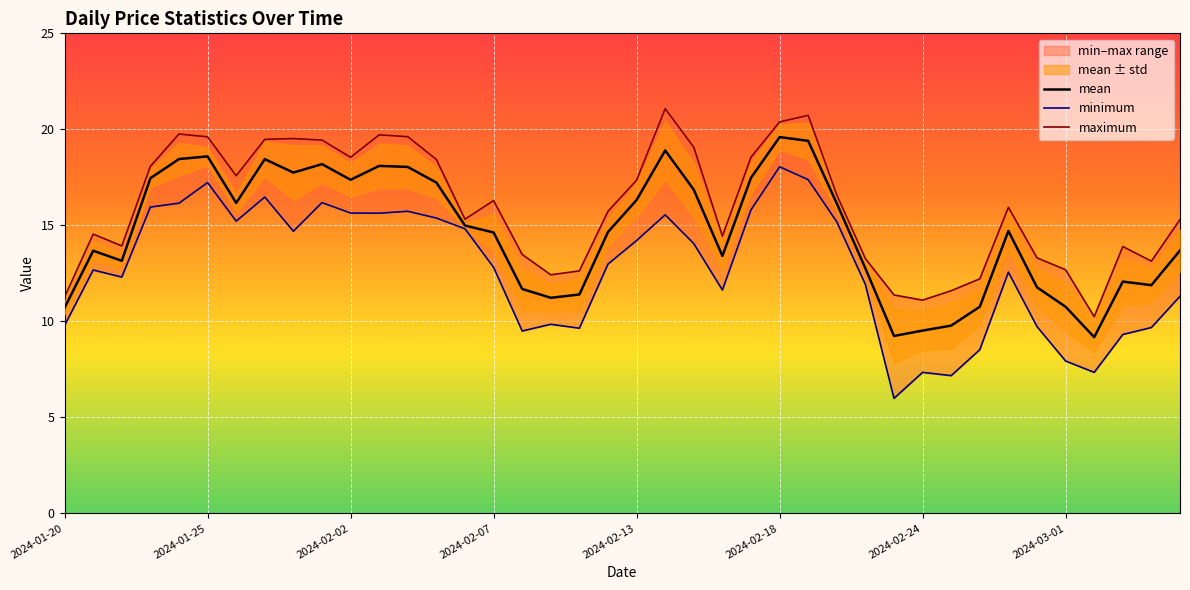

Rank the series by their maximum value, from lowest to highest.

minimum, mean, maximum